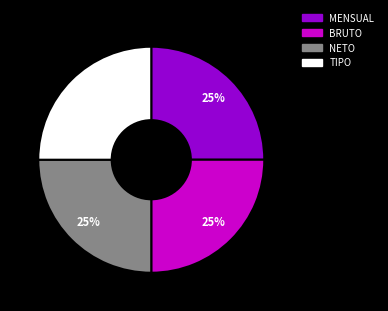

What is the ratio of the value at NETO to the value at BRUTO?

1.0